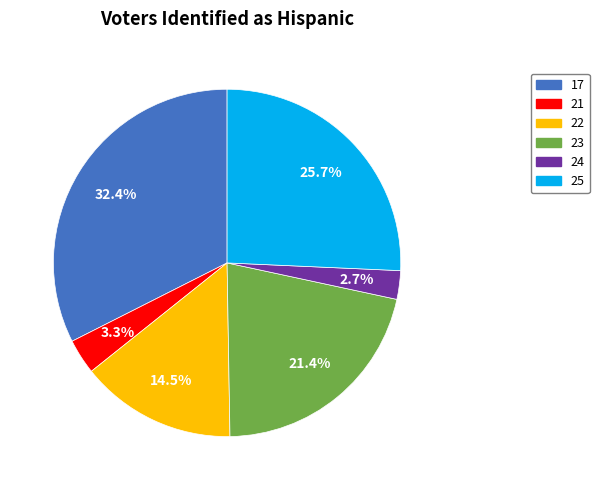

What percentage is NOT represented by 17?

67.6%